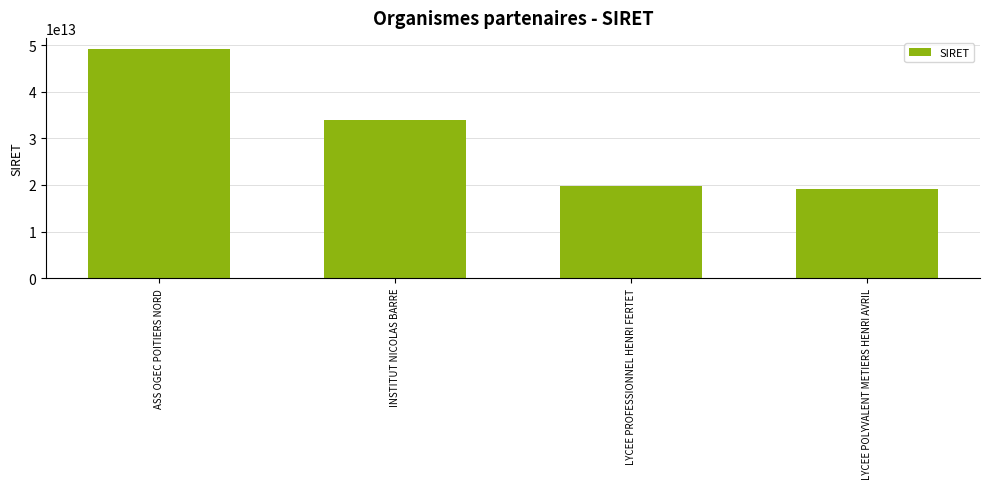

Does the chart contain any negative values?

No